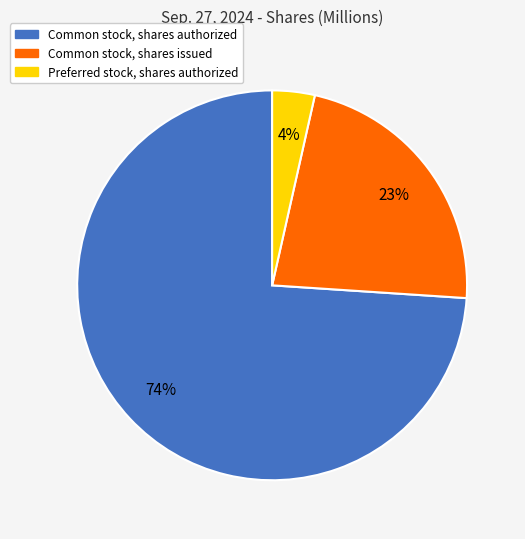

What percentage is the Common stock, shares issued slice, to the nearest percent?

23%